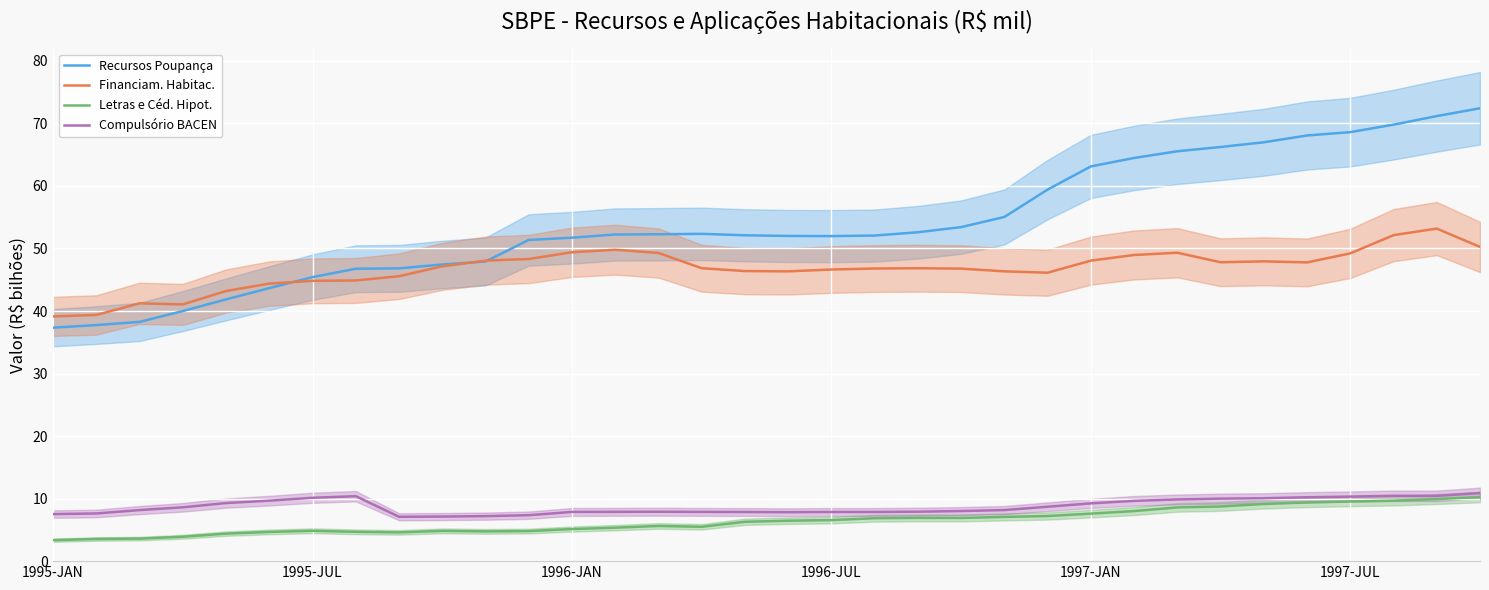

Where does the Recursos Poupança series first go above 52?

13